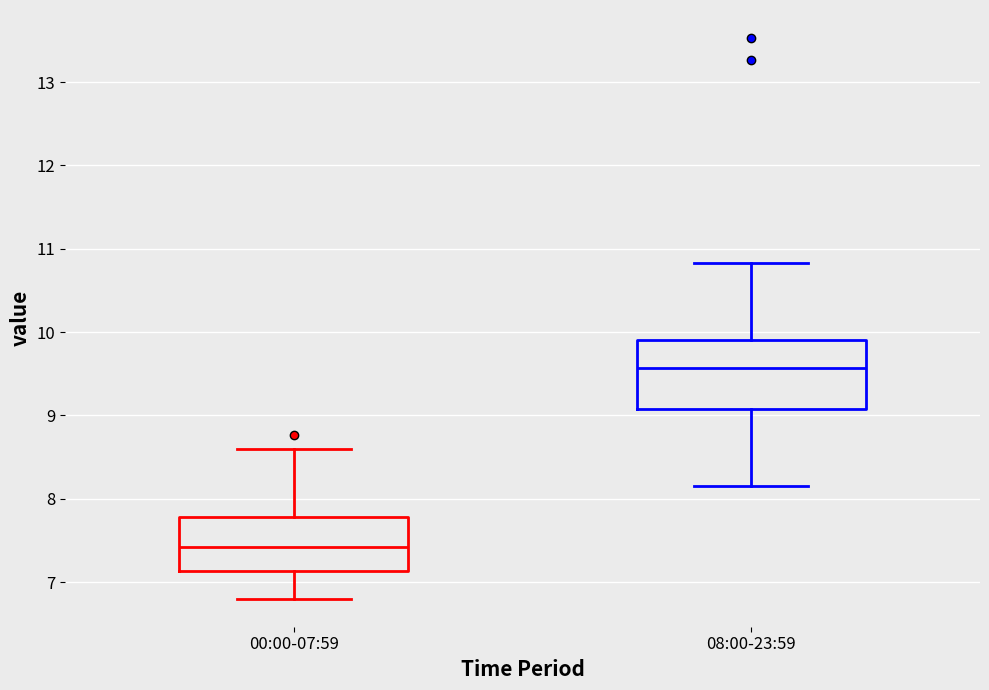

Where does the lower whisker of the box for 08:00-23:59 end on the y-axis? The values are not printed on the chart, so give them approximately, as read against the axis.

8.2